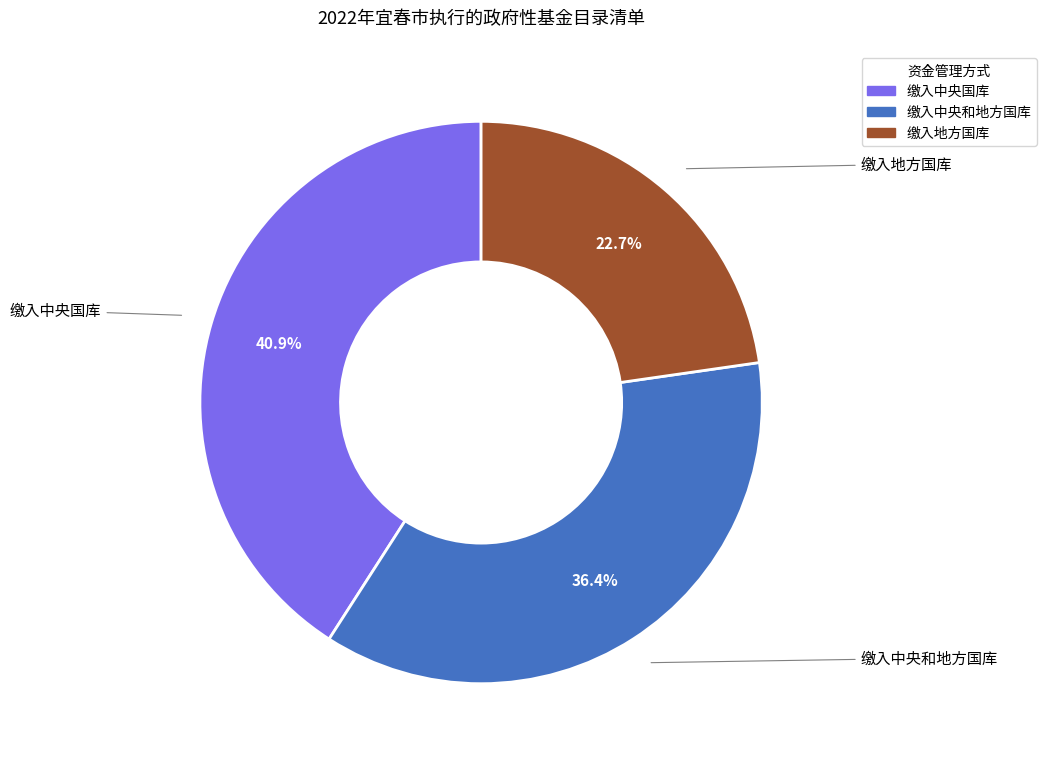

Between 缴入中央和地方国库 and 缴入中央国库, which is larger?

缴入中央国库